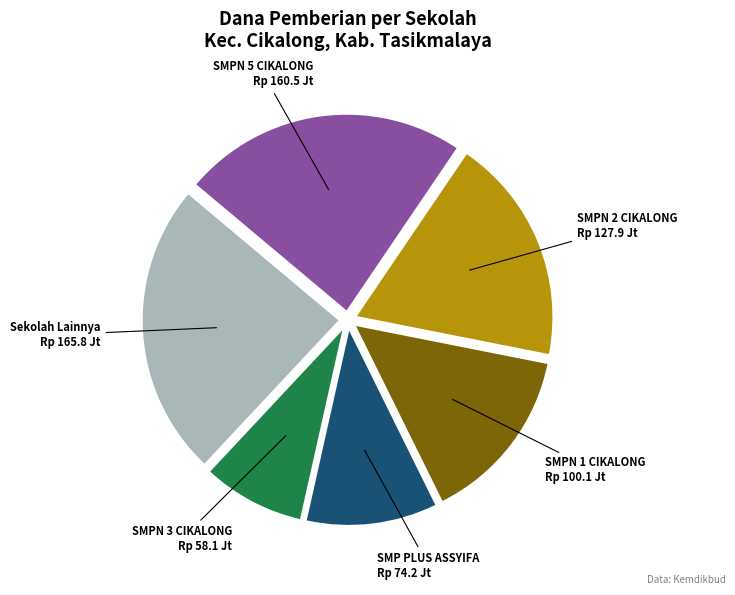

The Sekolah Lainnya slice represents 24% of the pie. True or false?

True